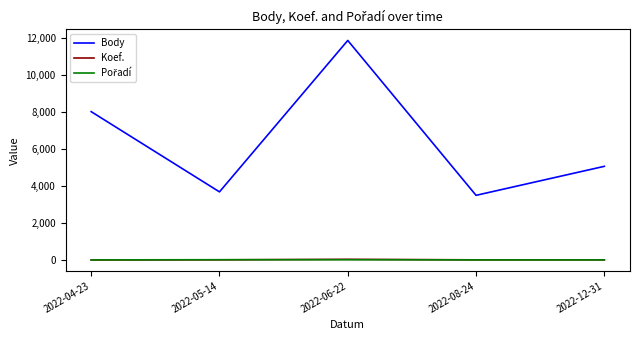

The value of Body at 2022-05-14 is 5690. True or false?

False